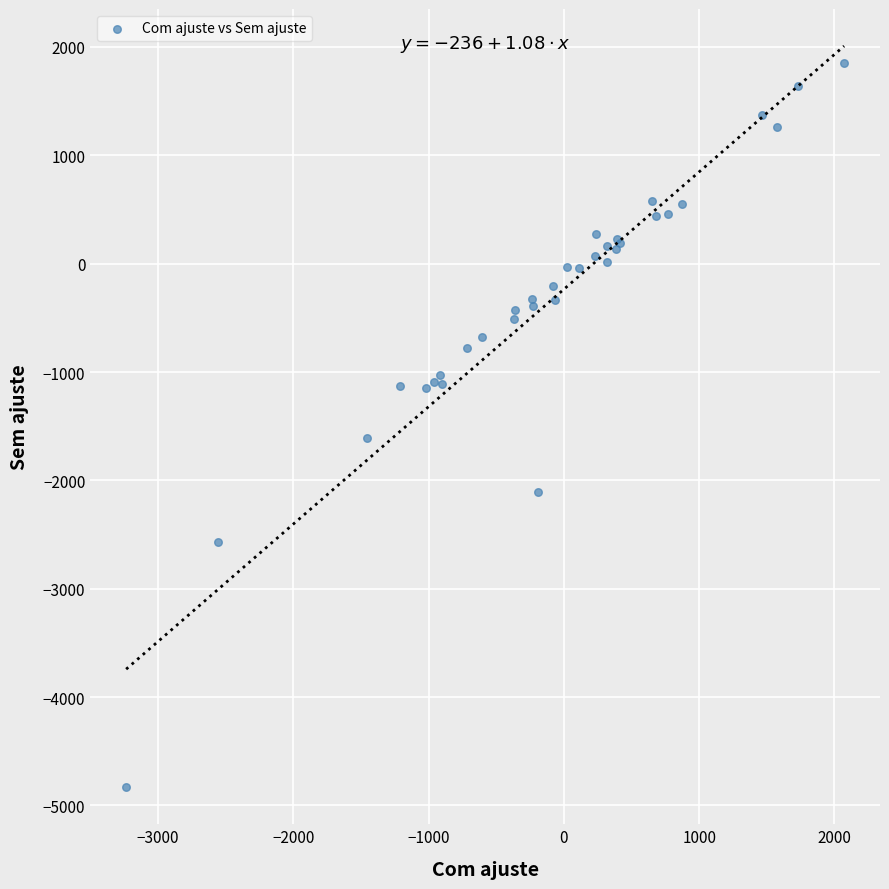

What Y value in the scatter plot is closest to -1491?

-1606